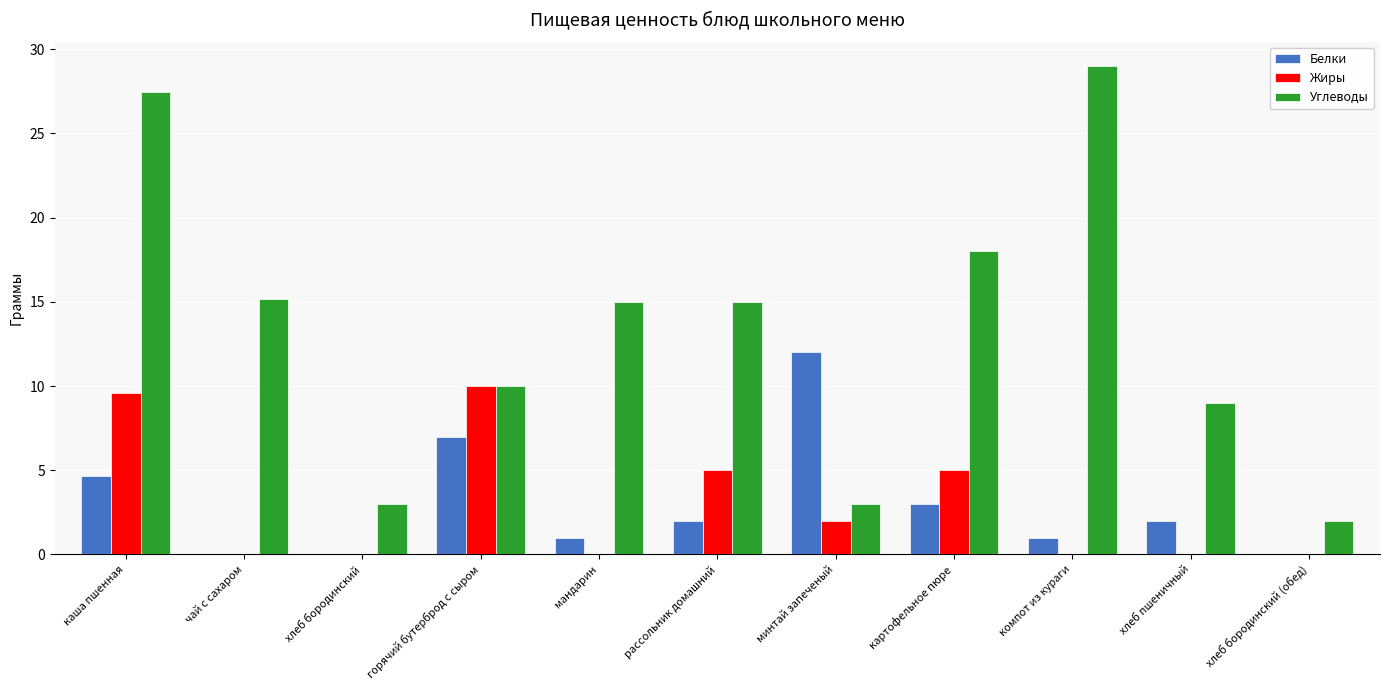

What is the spread (max minus min) of values at горячий бутерброд с сыром?

3.0